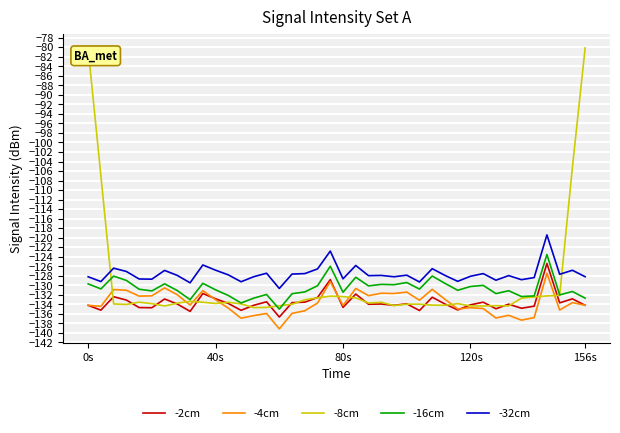

Which series has the widest spread of values?

-8cm